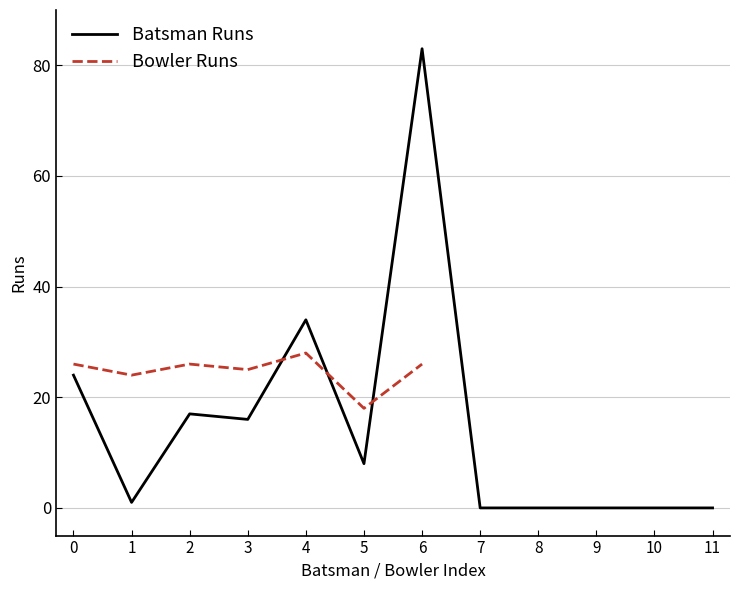

The Batsman Runs series shows 31 at 0. True or false?

False